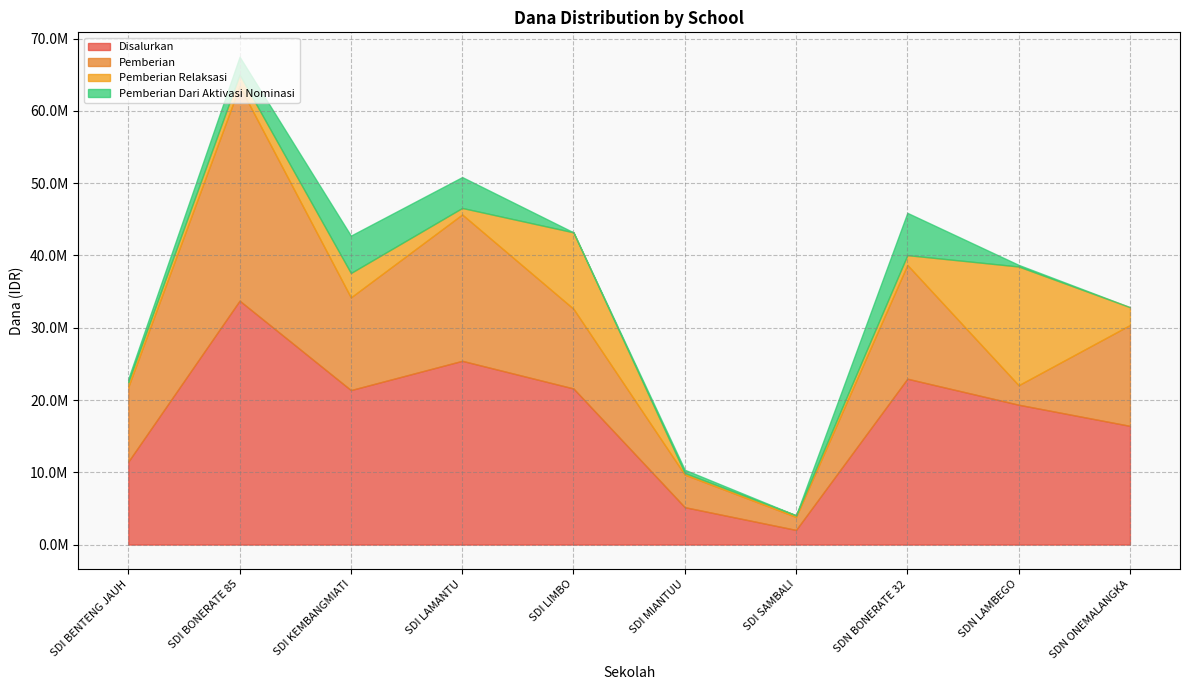

True or false: Disalurkan and Pemberian Dari Aktivasi Nominasi cross at least once.

False